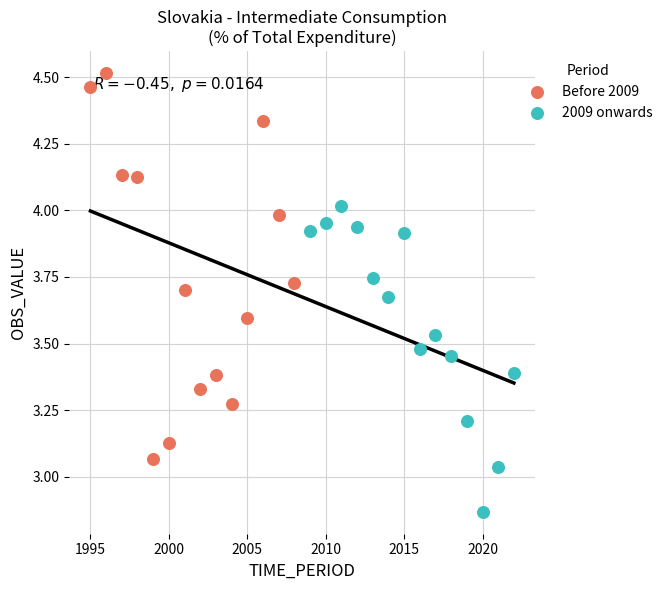

Which series contains the lowest Y value?

2009 onwards